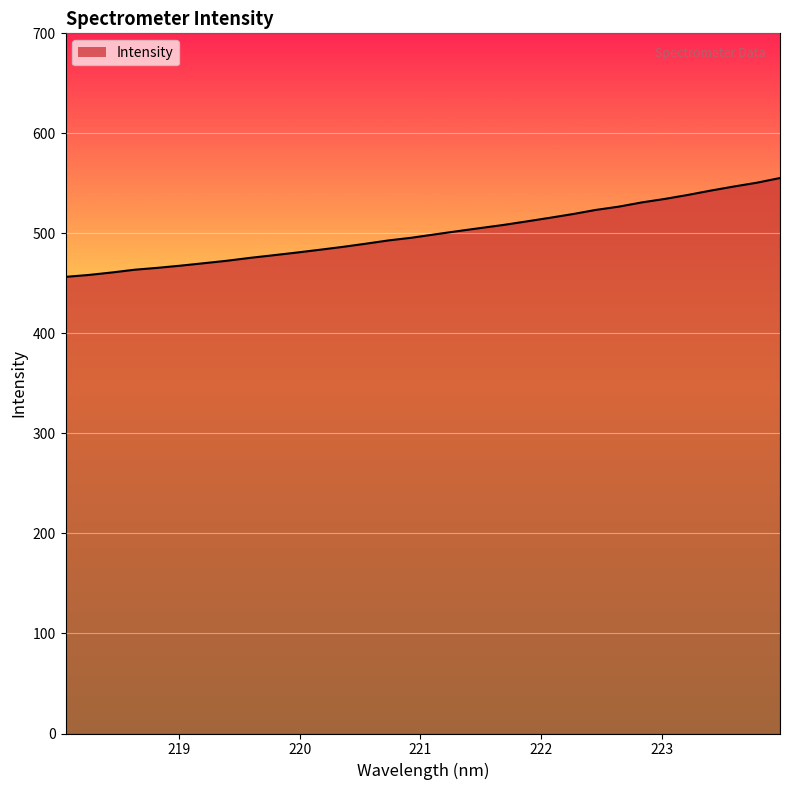

Count the number of values greater than 498.

16